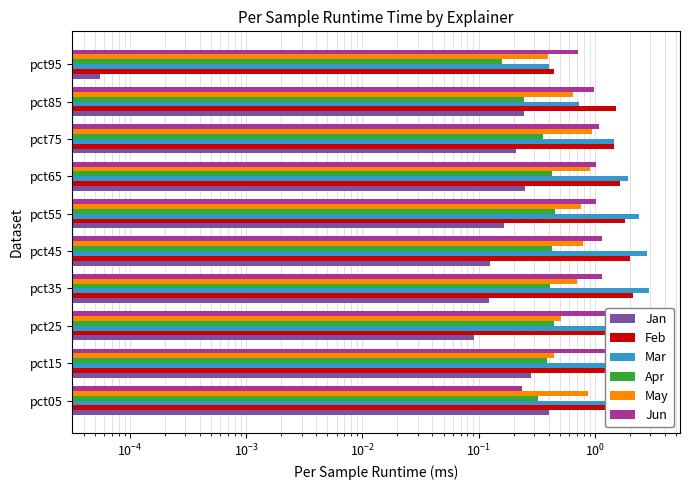

Which series changed the most between pct25 and pct55?

Mar